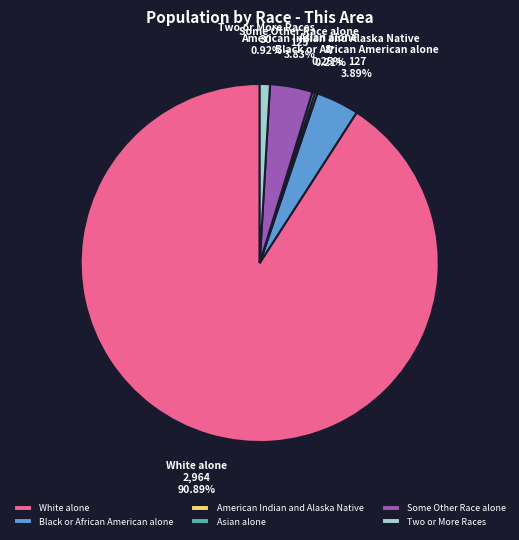

Does any single category account for the majority?

Yes